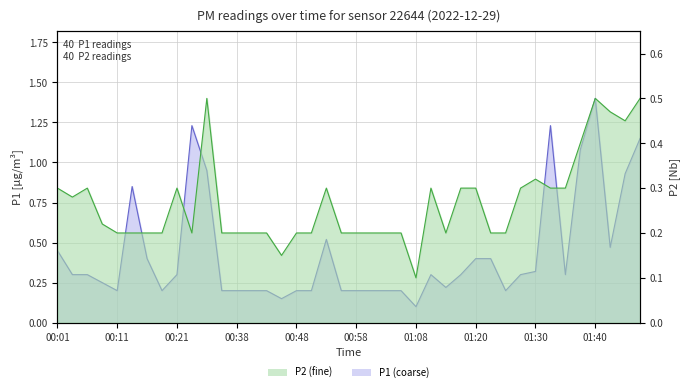

What value does the P2 series have at 01:42?

0.5